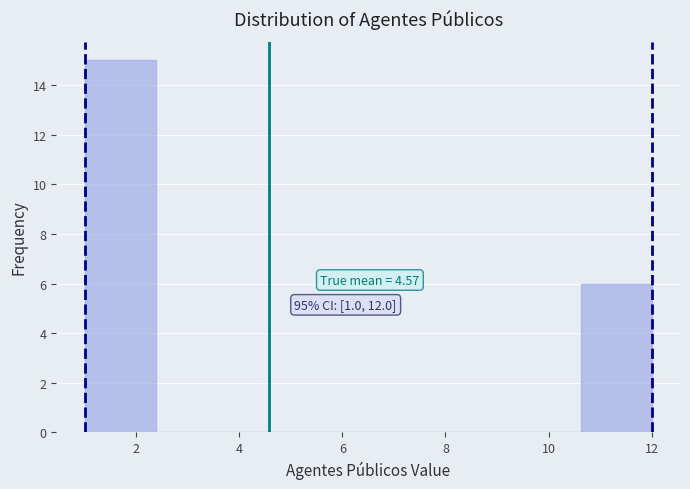

Over which range of the x-axis is the bar tallest?

1.0 to 2.4